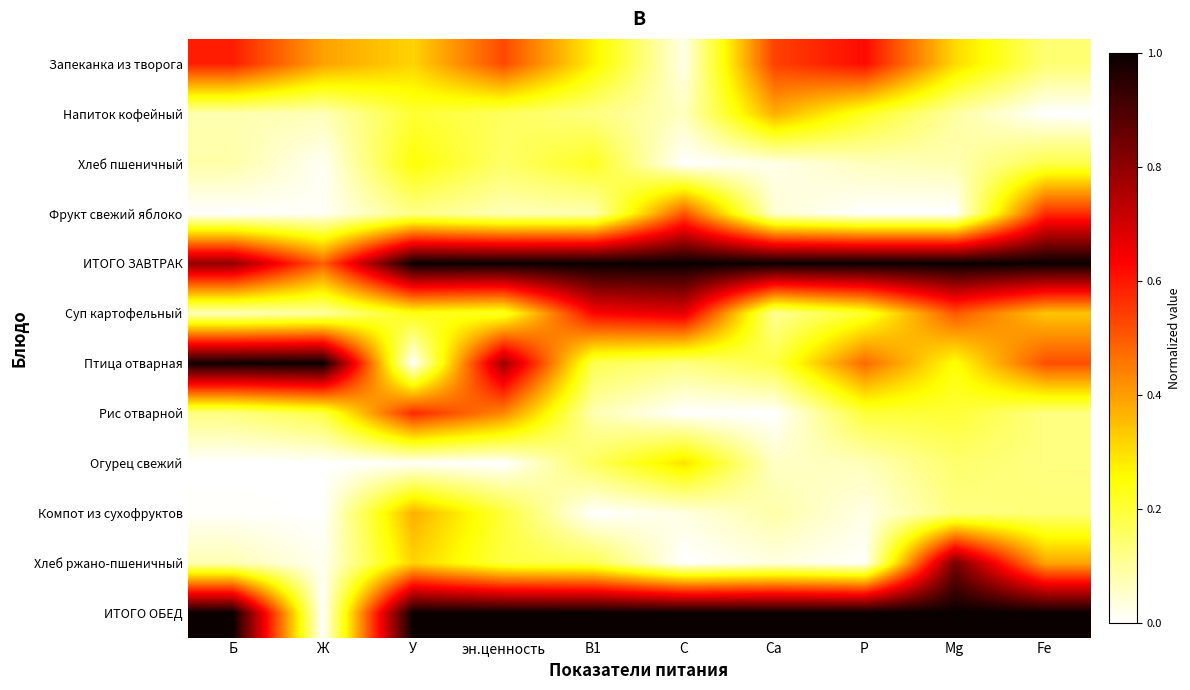

What is the spread (max minus min) of values at С?

1.0